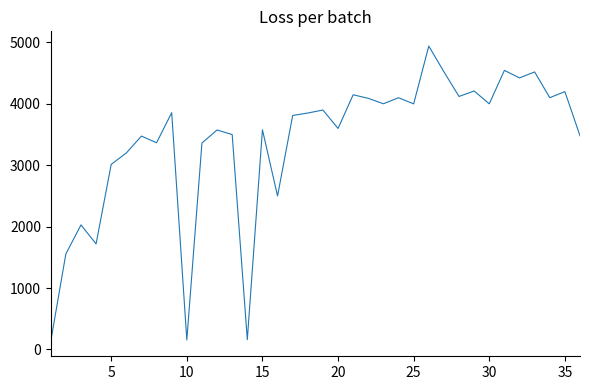

What is the difference between the maximum and minimum values?

4811.0